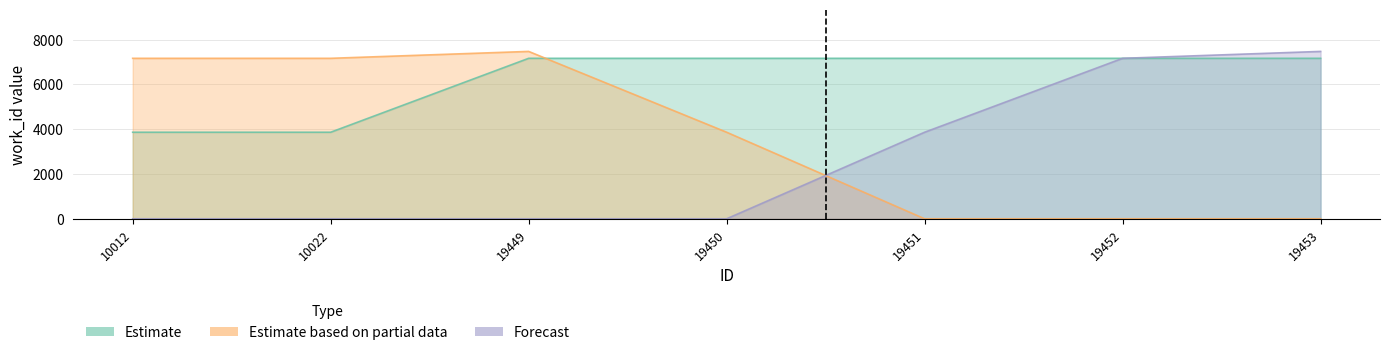

What is the total value across all series at 19450?

11034